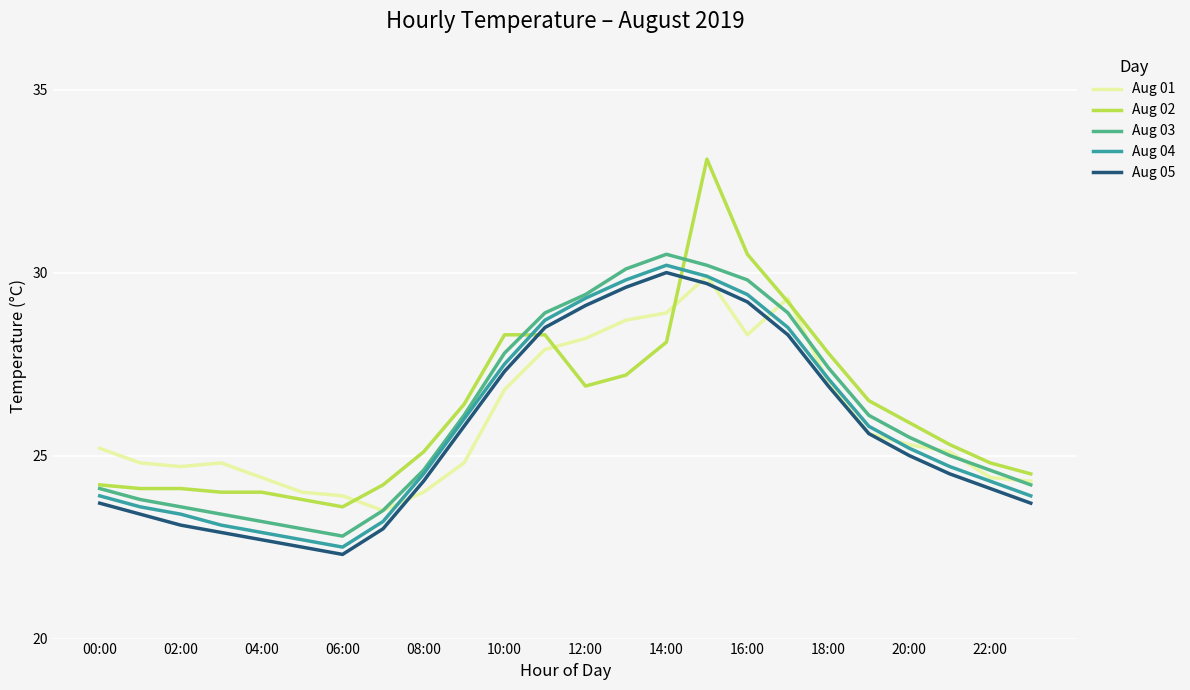

What is the greatest value displayed?

33.1